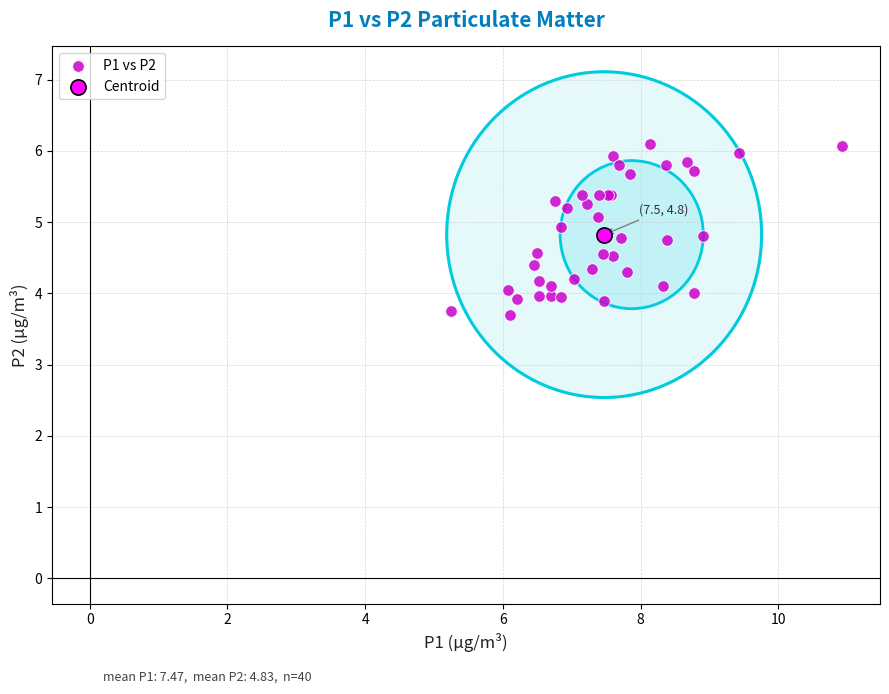

What are all the series names shown in the legend?

P1 vs P2, Centroid